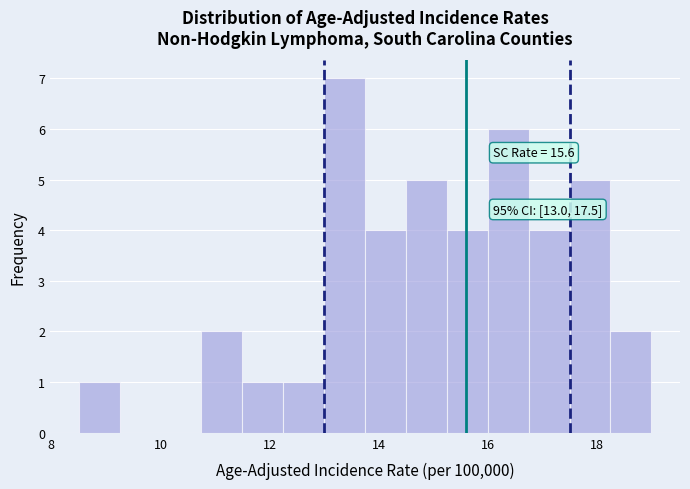

Around what value on the x-axis is the tallest bar? Give the approximate position of its centre, as read against the axis.

13.4